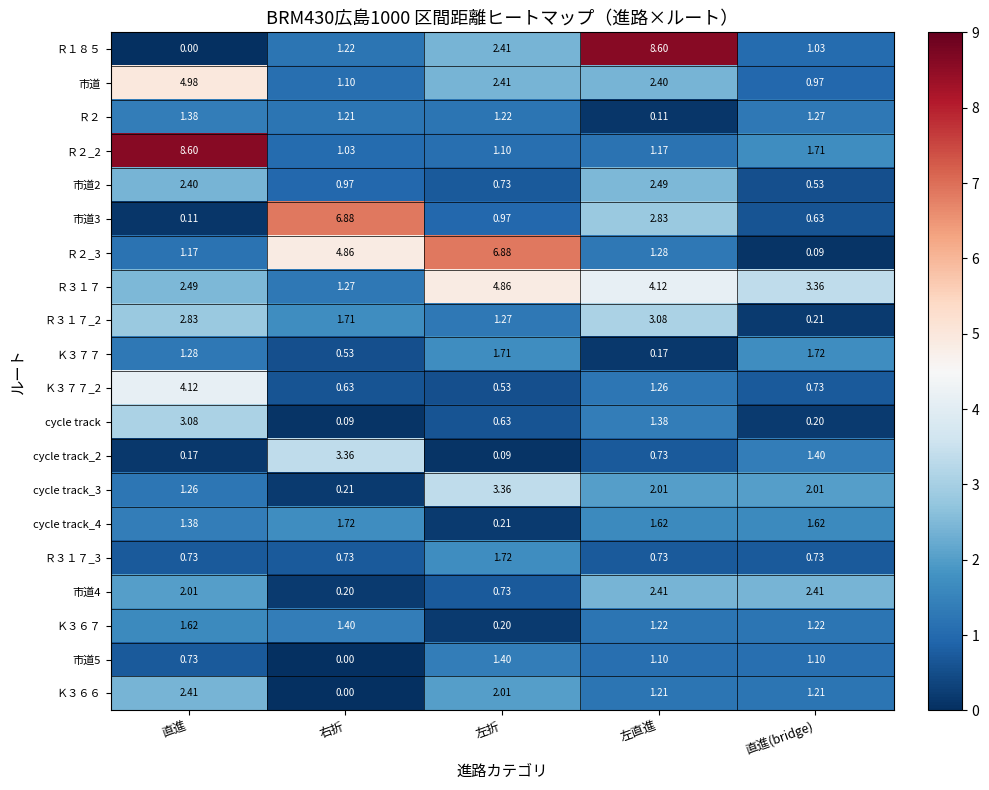

At which label does Ｋ３６７ reach its peak?

直進